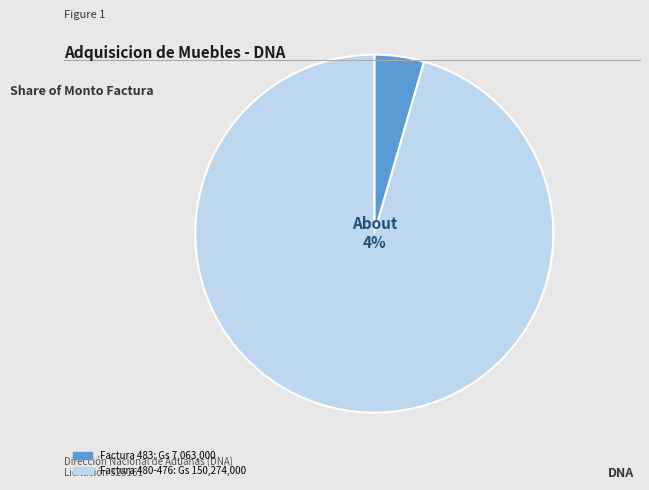

What is the ratio of the value at 001-001-0000-480-476 to the value at 001-001-0000483?

21.3